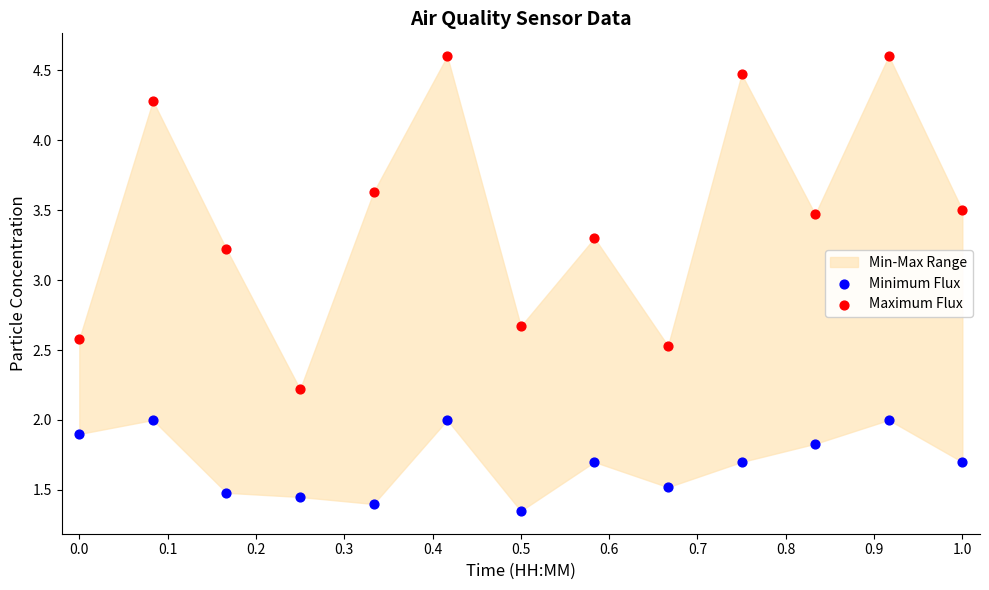

Across all data points, what is the range of X values (max minus min)?

1.0